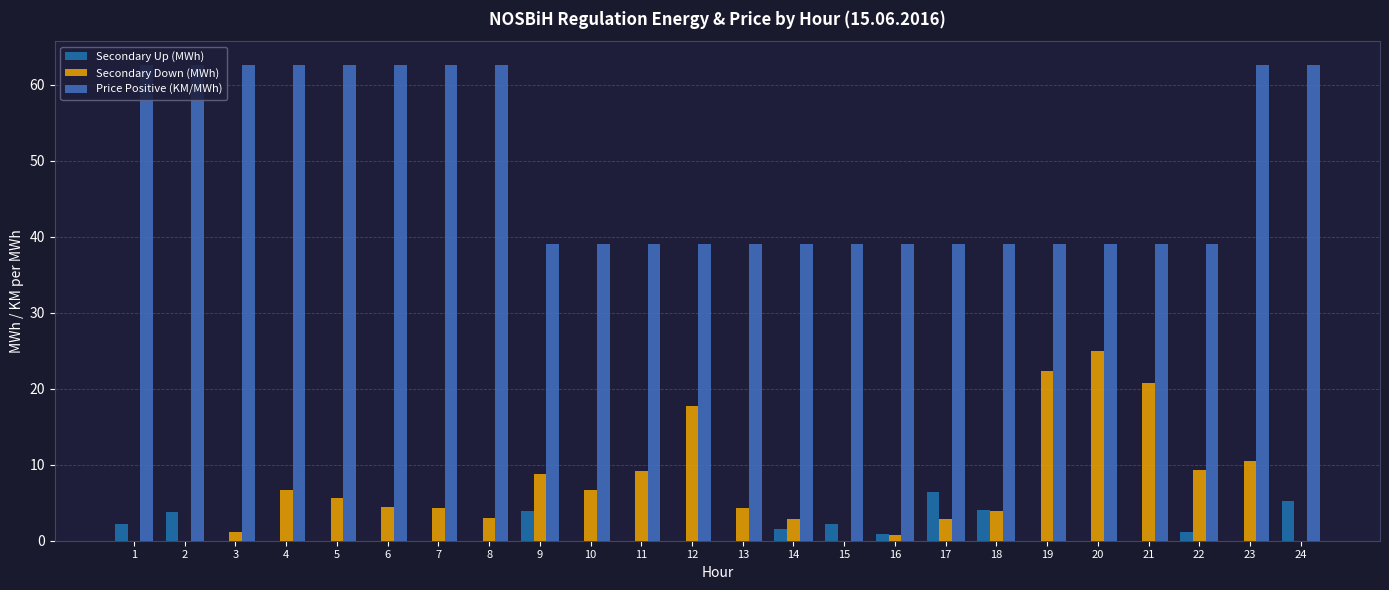

What is the highest value of the Secondary Down (MWh) series?

24.9